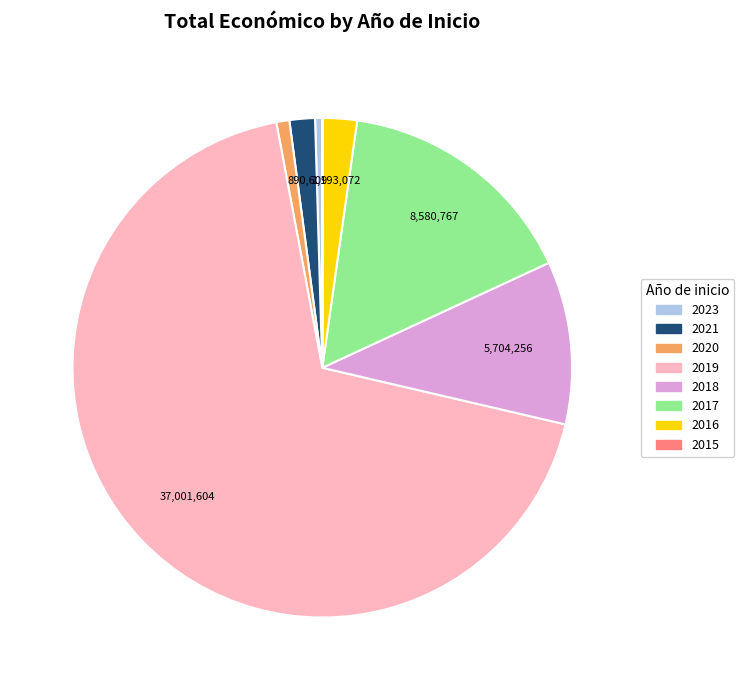

Is there a majority slice in this chart?

Yes